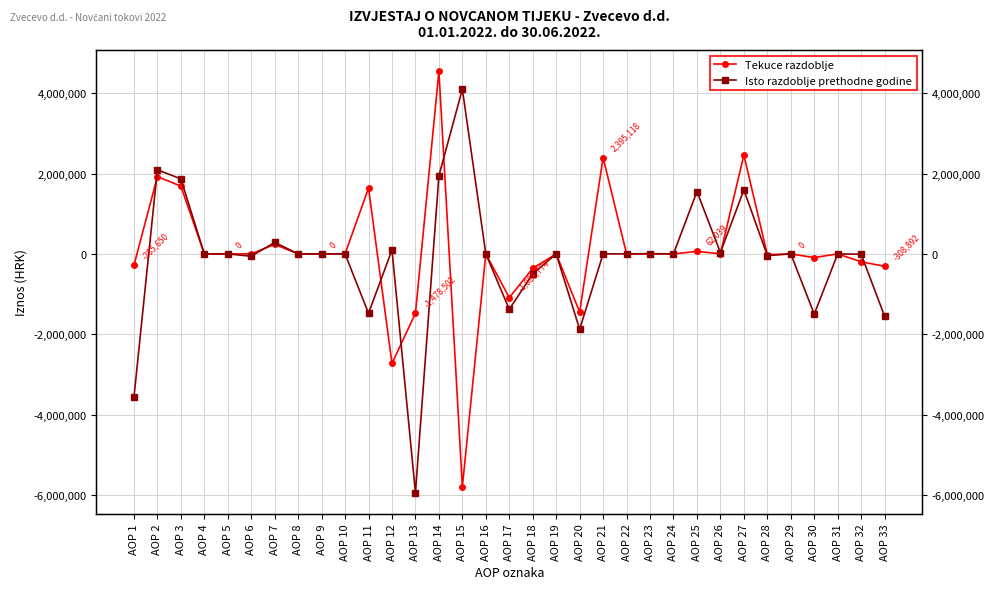

Reading right to left, extract all data points from this chart.

Tekuce razdoblje: AOP 33=-308892	AOP 32=-196456	AOP 31=0	AOP 30=-91849	AOP 29=0	AOP 28=-20587	AOP 27=2459687	AOP 26=2498	AOP 25=62039	AOP 24=0	AOP 23=32	AOP 22=0	AOP 21=2395118	AOP 20=-1447869	AOP 19=0	AOP 18=-359095	AOP 17=-1088774	AOP 16=0	AOP 15=-5794710	AOP 14=4546976	AOP 13=-1478502	AOP 12=-2726236	AOP 11=1637462	AOP 10=0	AOP 9=0	AOP 8=0	AOP 7=236628	AOP 6=-11	AOP 5=0	AOP 4=0	AOP 3=1686495	AOP 2=1923112	AOP 1=-285650
Isto razdoblje prethodne godine: AOP 33=-1551078	AOP 32=-9285	AOP 31=0	AOP 30=-1500000	AOP 29=0	AOP 28=-41793	AOP 27=1591618	AOP 26=33272	AOP 25=1552000	AOP 24=0	AOP 23=6346	AOP 22=0	AOP 21=0	AOP 20=-1875253	AOP 19=0	AOP 18=-495572	AOP 17=-1379681	AOP 16=0	AOP 15=4097969	AOP 14=1945445	AOP 13=-5944278	AOP 12=99136	AOP 11=-1478817	AOP 10=0	AOP 9=0	AOP 8=0	AOP 7=285481	AOP 6=-58543	AOP 5=0	AOP 4=0	AOP 3=1866514	AOP 2=2093452	AOP 1=-3572269